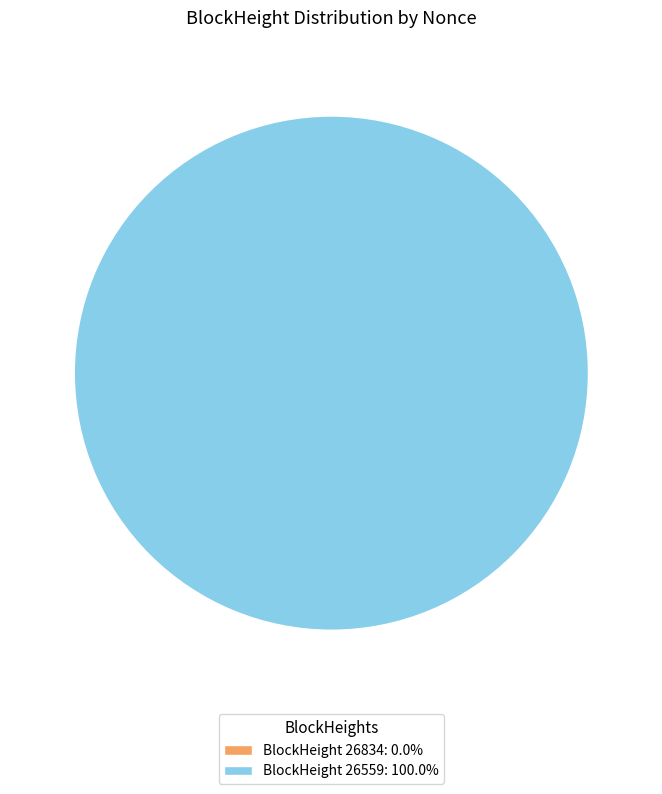

How many slices are in this pie chart?

2